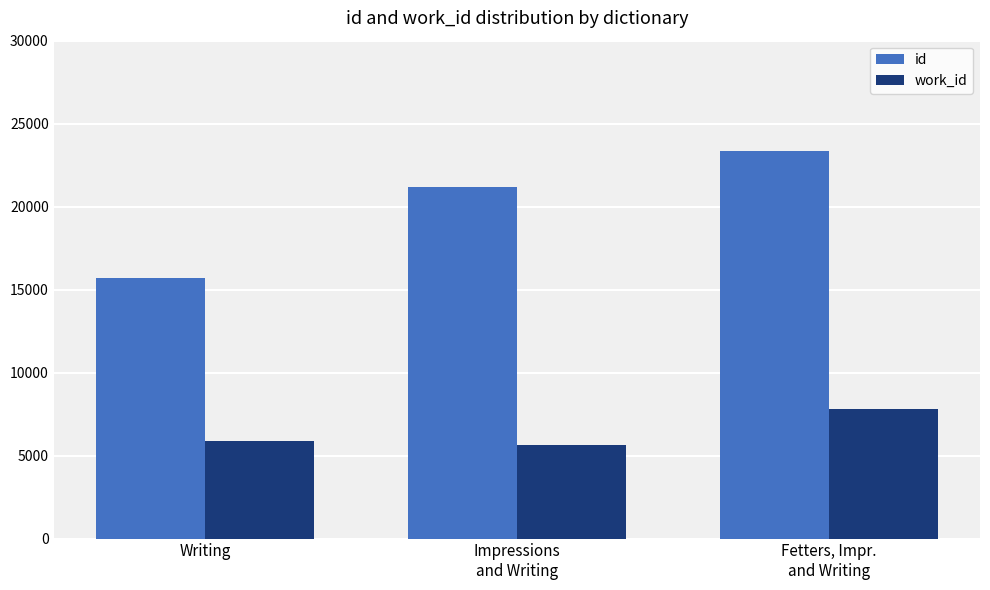

The id series shows 23328.0 at Fetters, Impr.
and Writing. True or false?

True